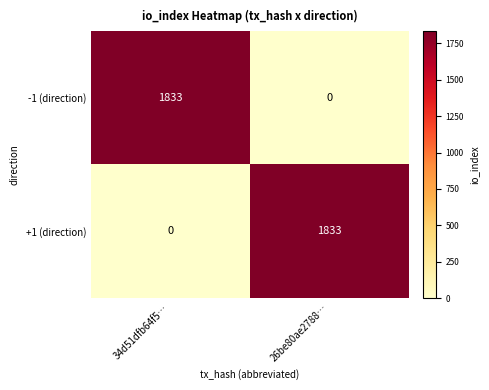

What is the total value across all series at 26be80ae2788…?

1833